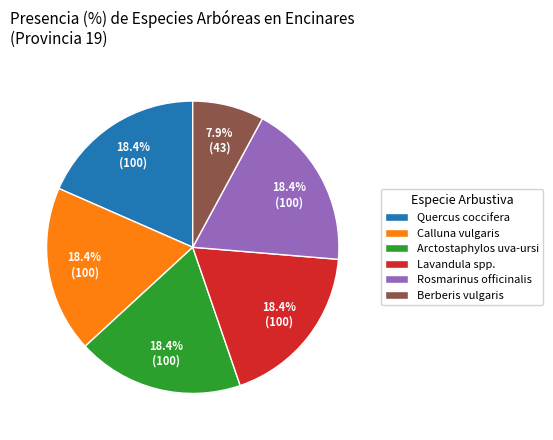

To the nearest percent, what is the difference between the largest and smallest slice percentages?

11%